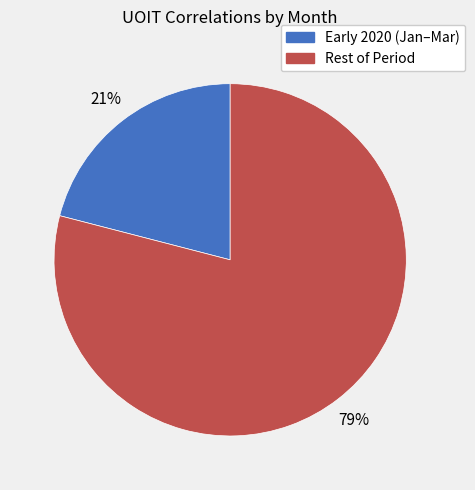

Is there a majority slice in this chart?

Yes